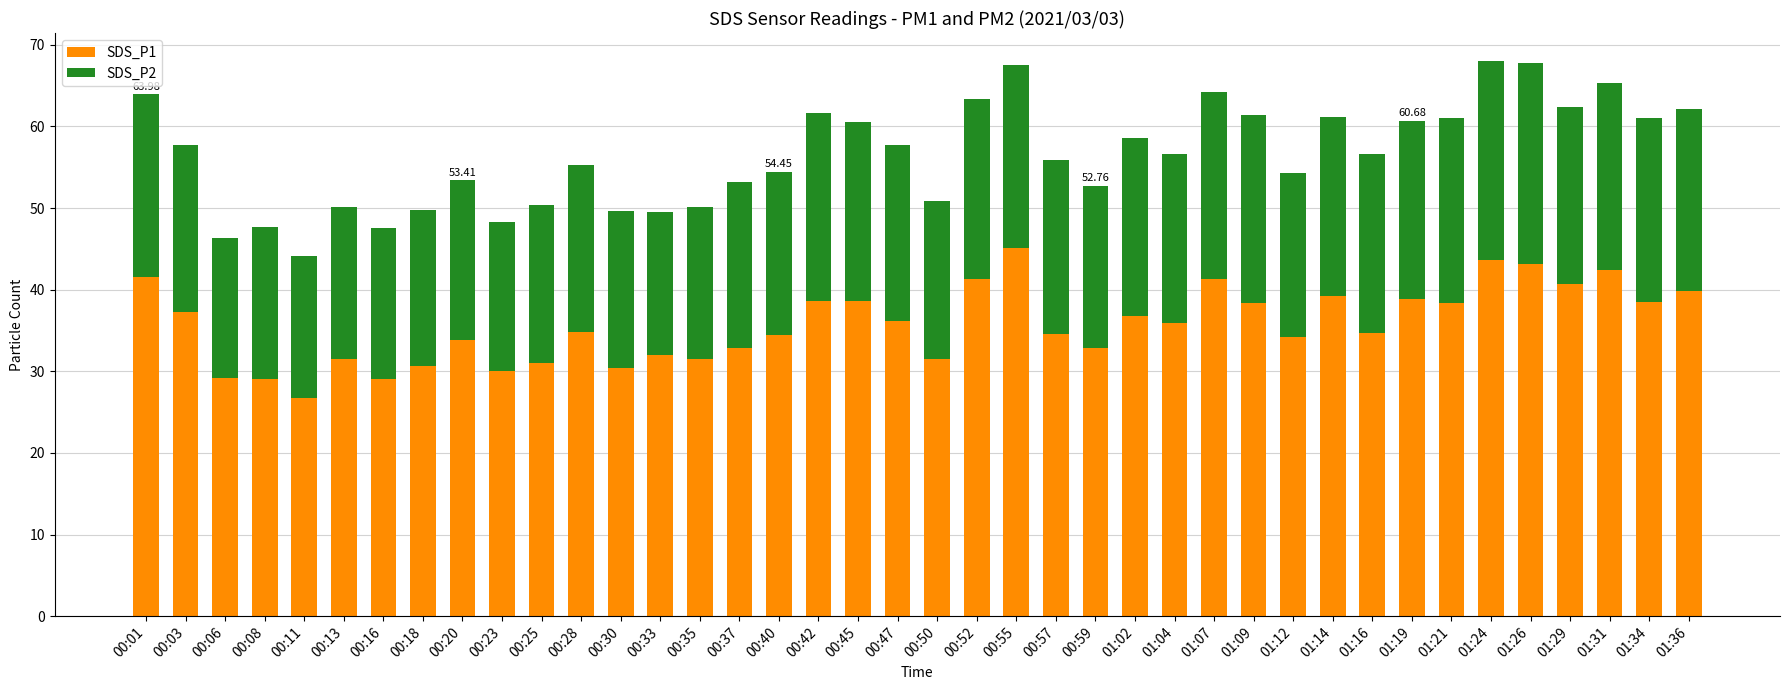

What is the total value across all series at 00:30?

49.6